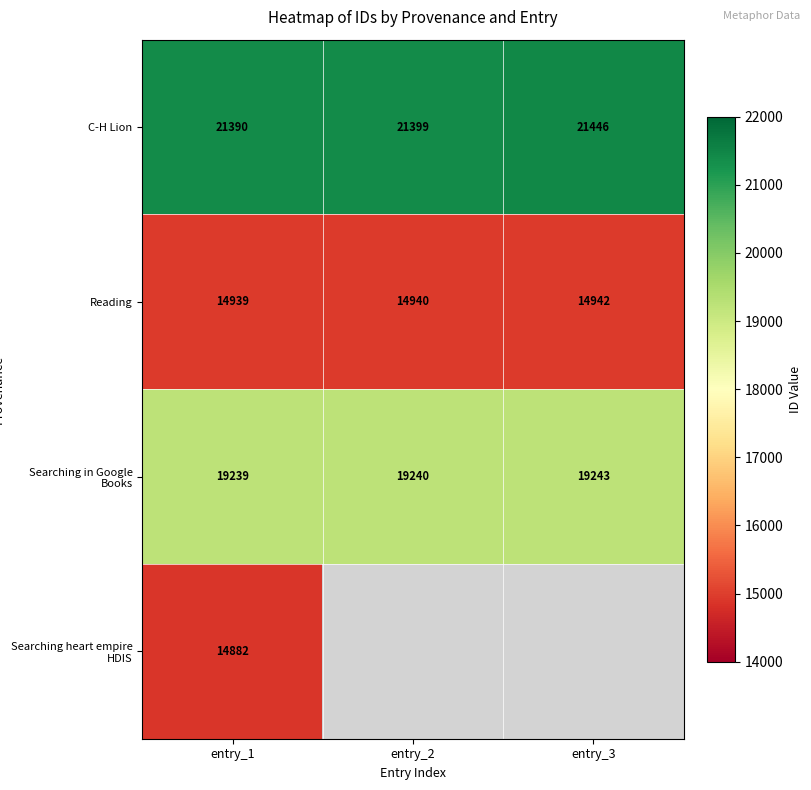

Is it true that Searching heart empire HDIS equals 22594.6 at entry_1?

False